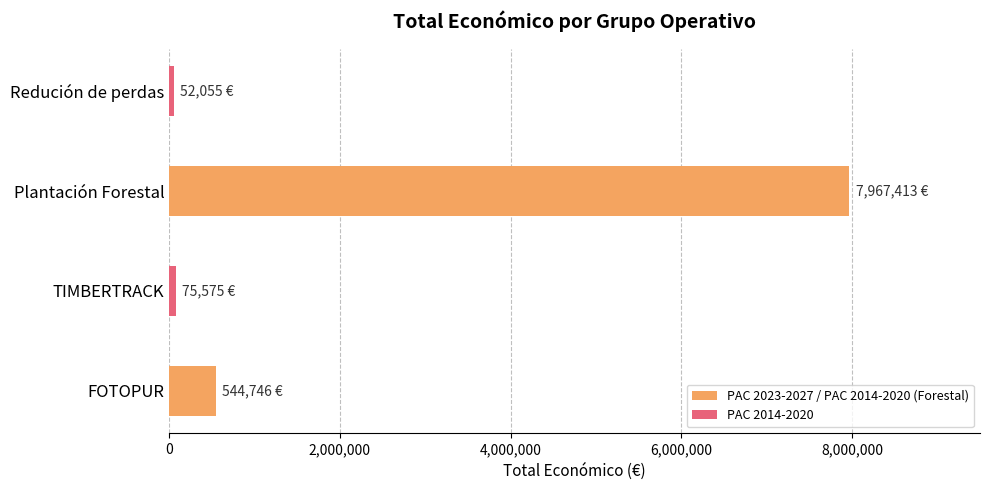

How many values are below 544746?

2